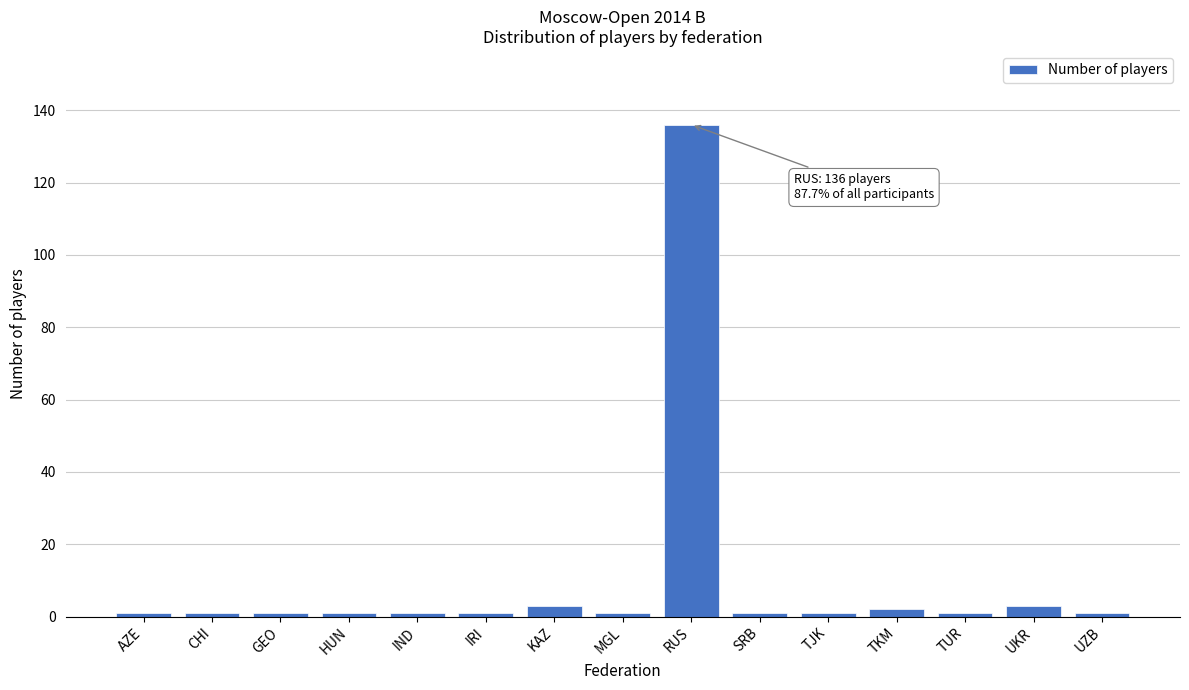

Reading left to right, list all the values displayed in this chart.

1	1	1	1	1	1	3	1	136	1	1	2	1	3	1